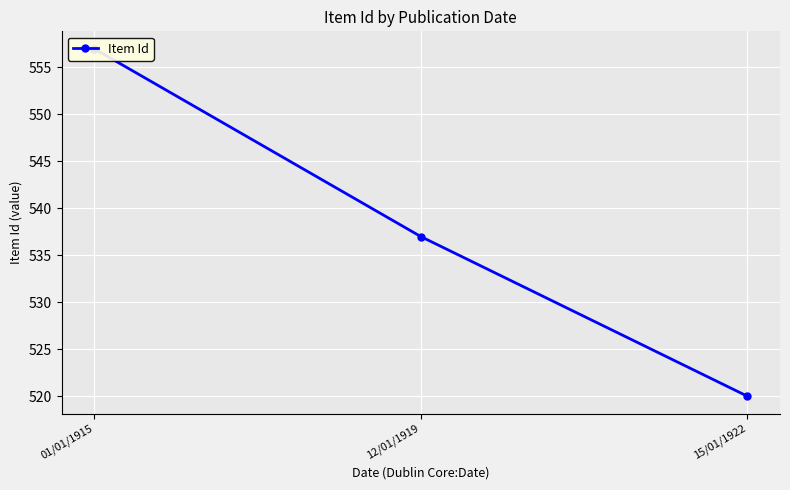

Where is the data nearest to the value 538?

12/01/1919